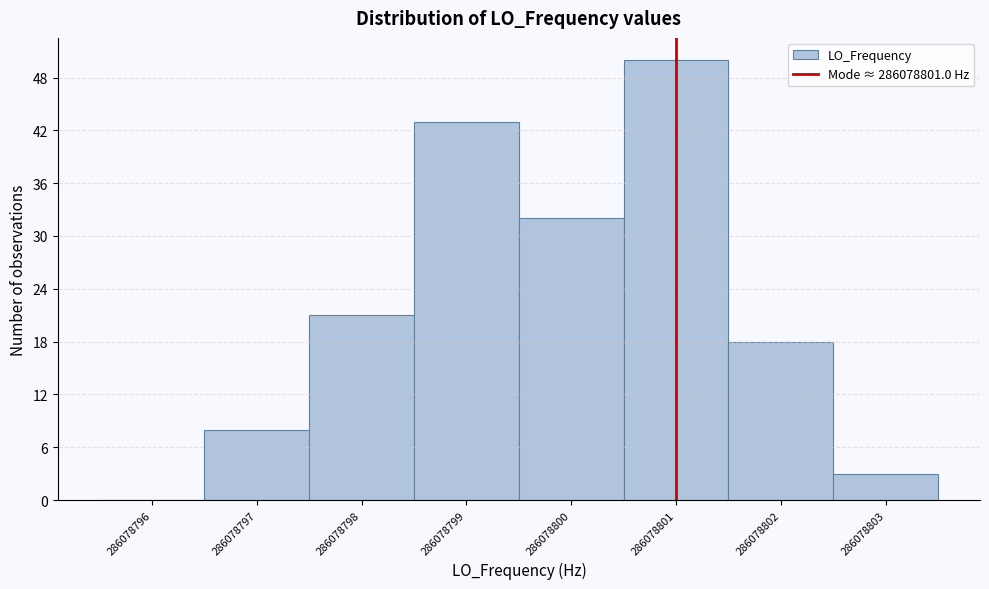

Reading left to right, transcribe all the data shown in this chart.

286078796=0	286078797=8	286078798=21	286078799=43	286078800=32	286078801=50	286078802=18	286078803=3